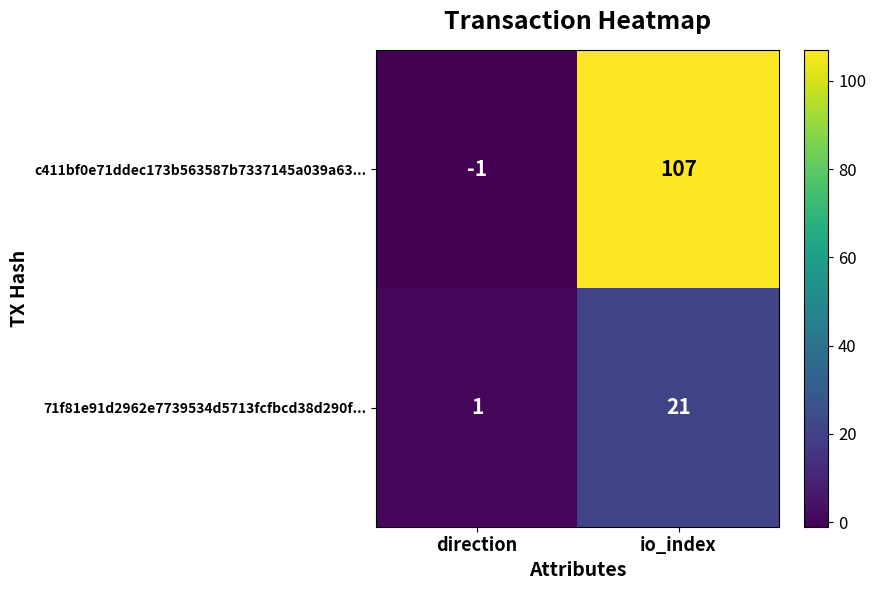

What value does the 71f81e91d2962e7739534d5713fcfbcd38d290f... series have at io_index, to the nearest 10?

20